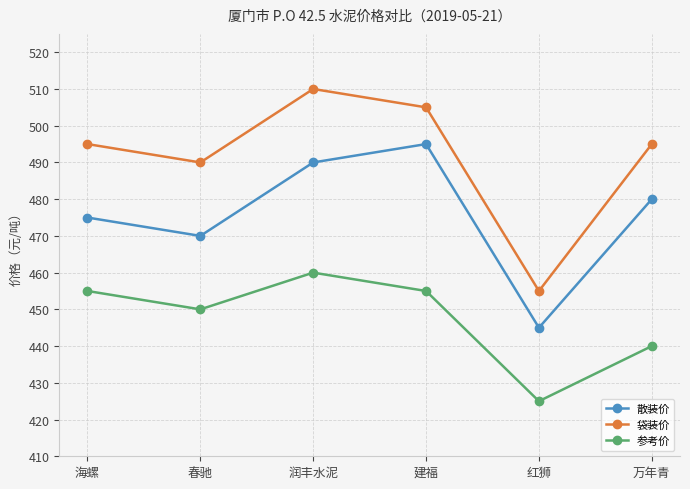

What is the minimum value shown in the chart?

425